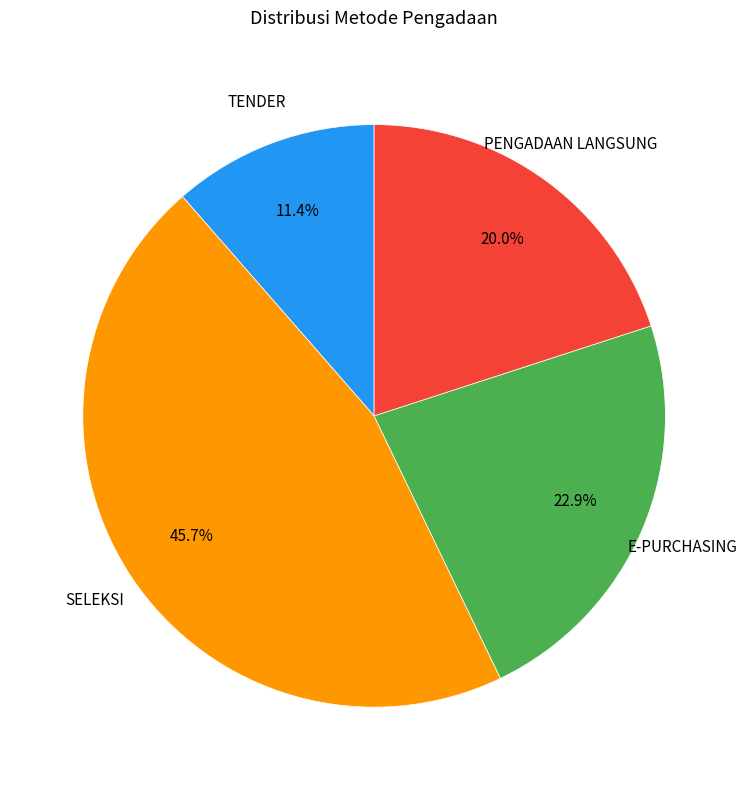

Is there any slice that represents more than half of the pie?

No